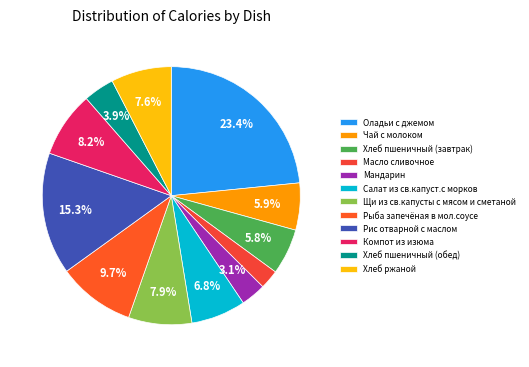

What percentage is NOT represented by Салат из св.капуст.с морков?

93.2%